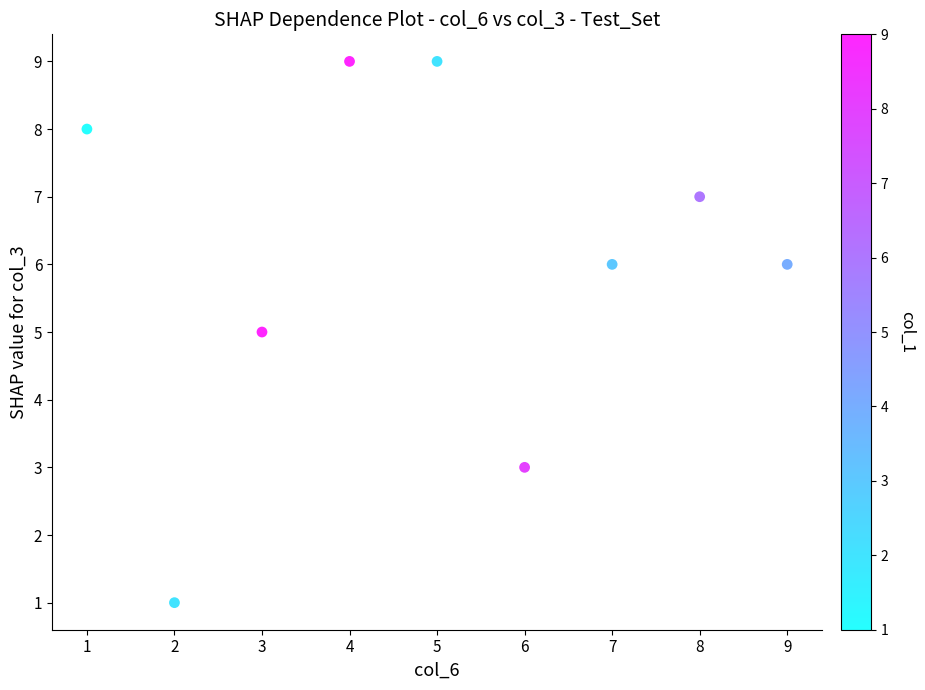

What is the average Y value?

6